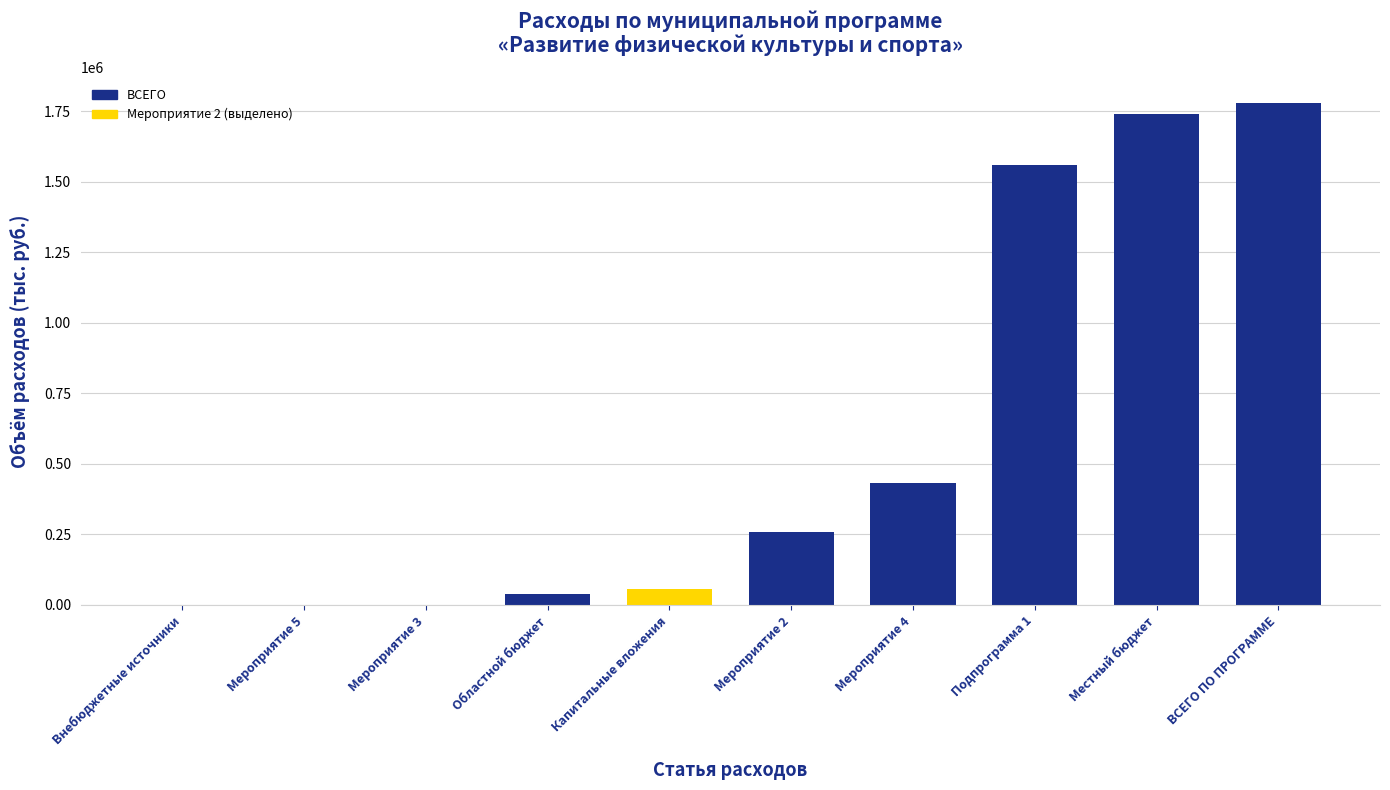

The value at Местный бюджет is 942792.4. True or false?

False